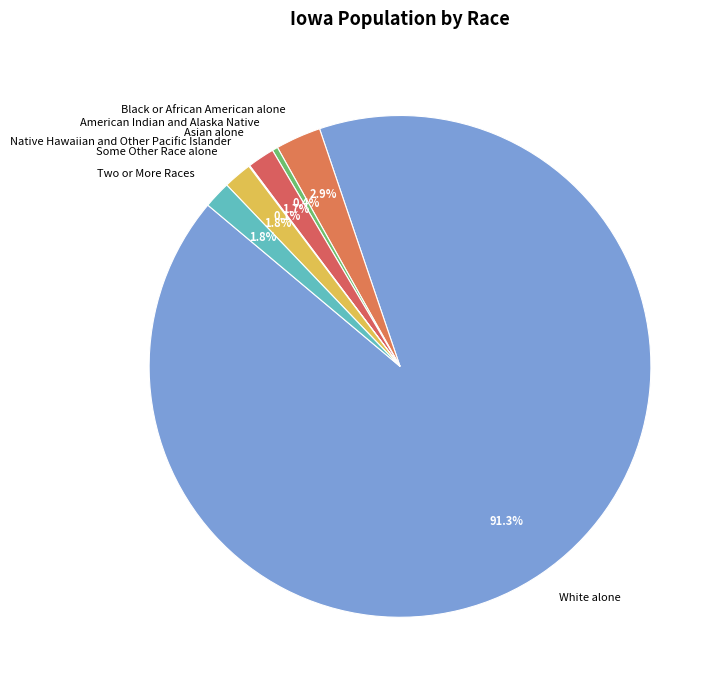

Approximately how many times larger is the value at Some Other Race alone compared to Asian alone?

1.1